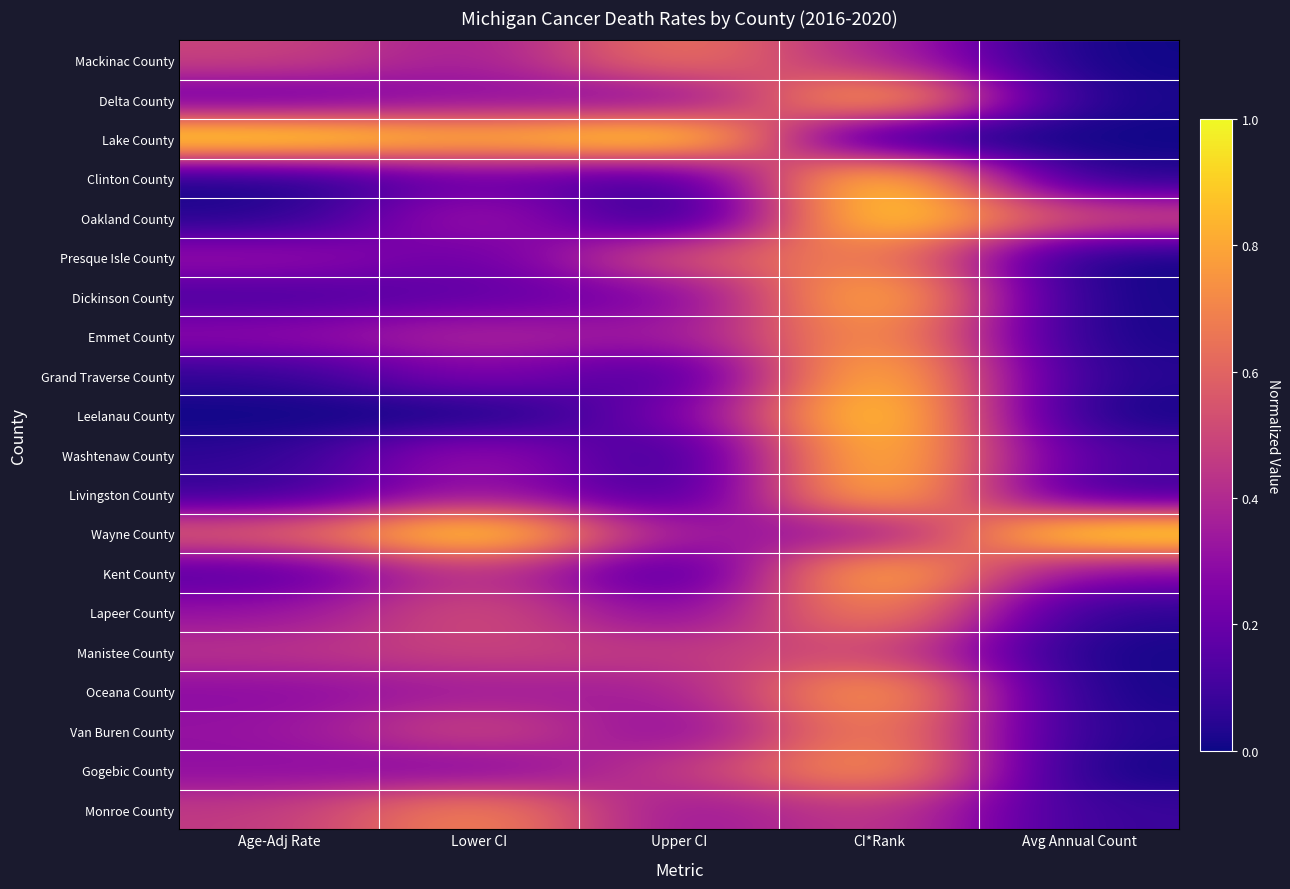

At which category is the sum across all series the highest?

CI*Rank